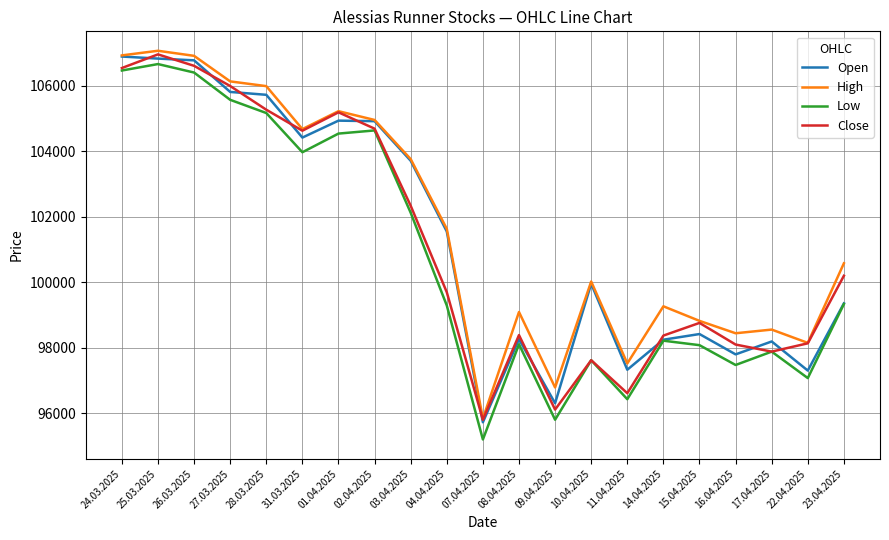

At which category is the sum across all series the highest?

25.03.2025